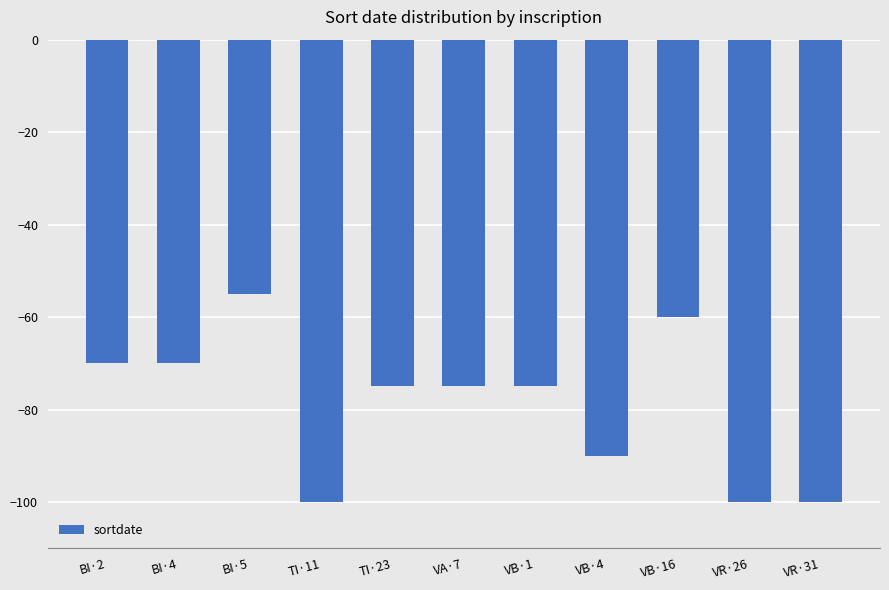

What is the difference between the maximum and minimum values?

45